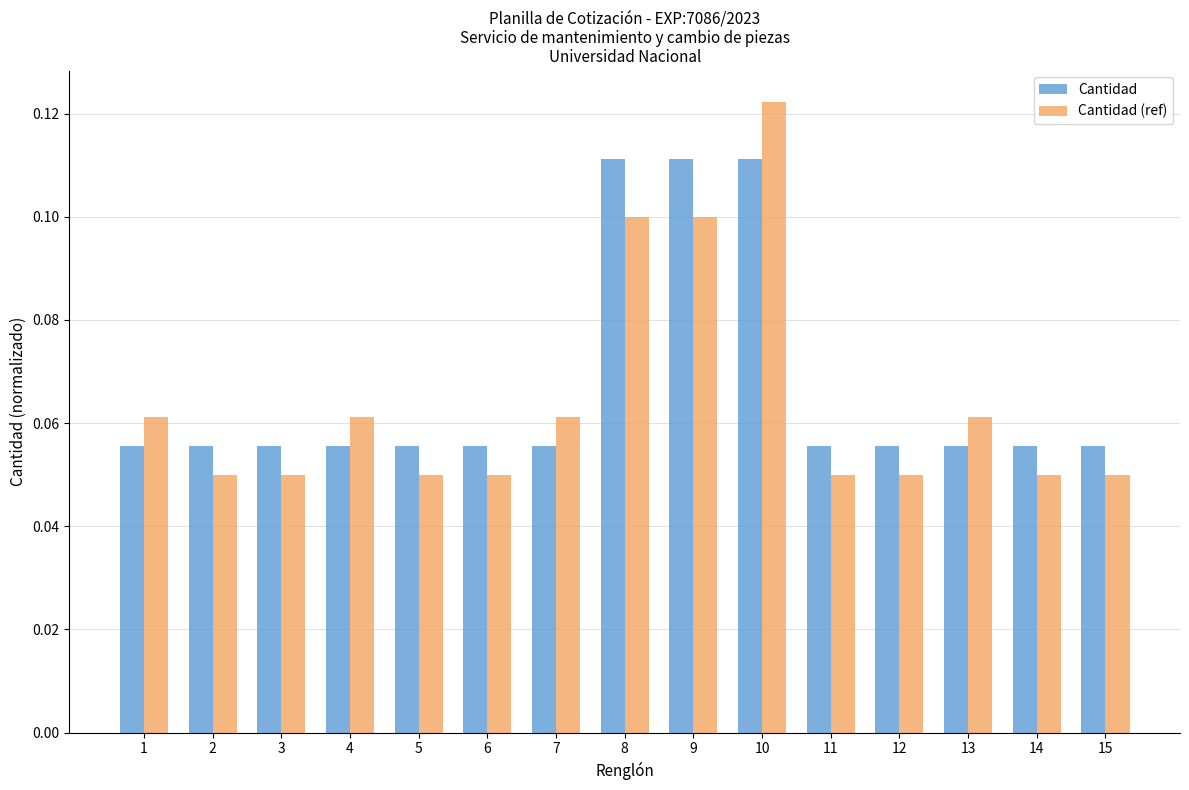

Are the bars horizontal?

No